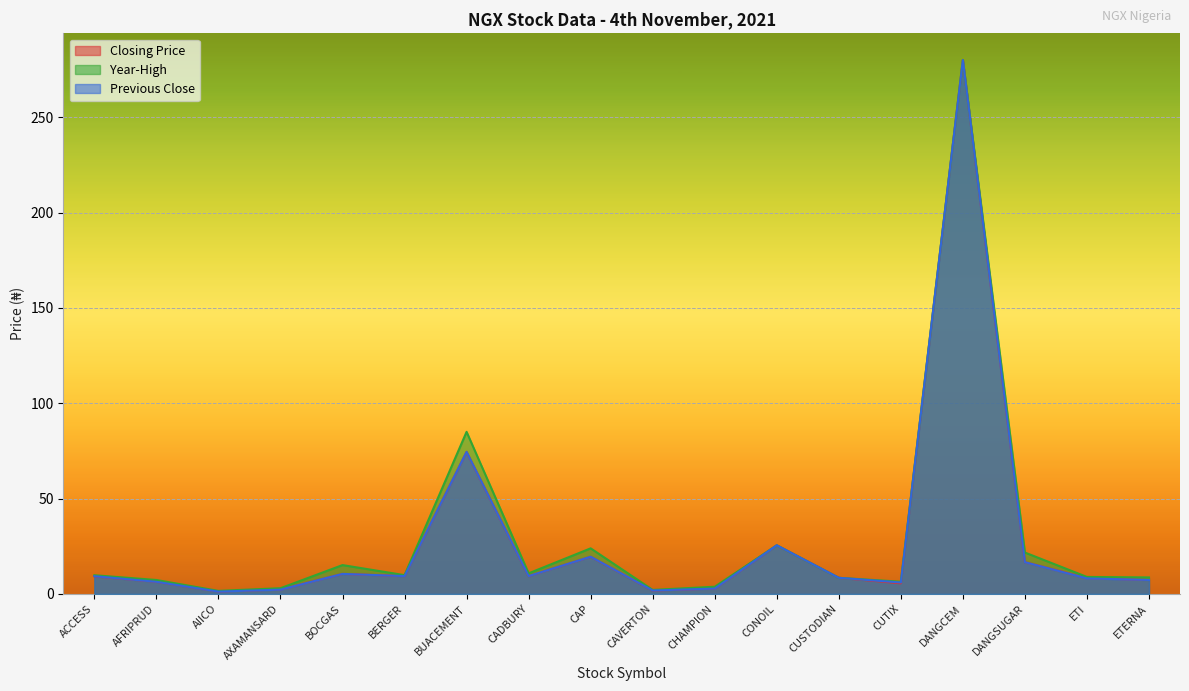

What is the difference between the highest and lowest values at BERGER?

0.5